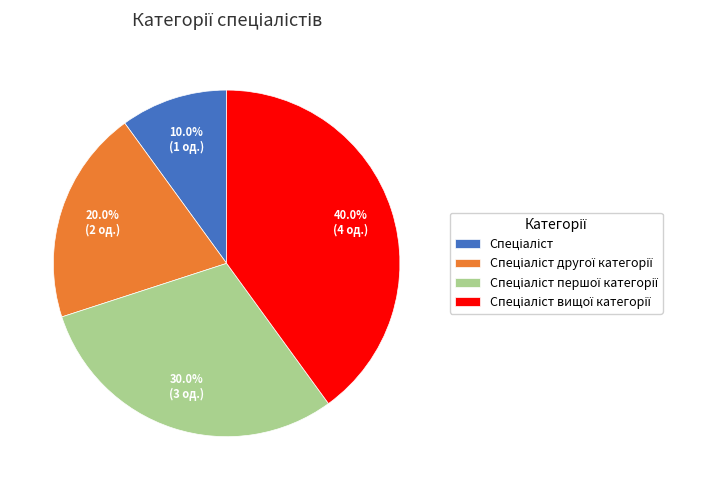

Does any single category account for the majority?

No